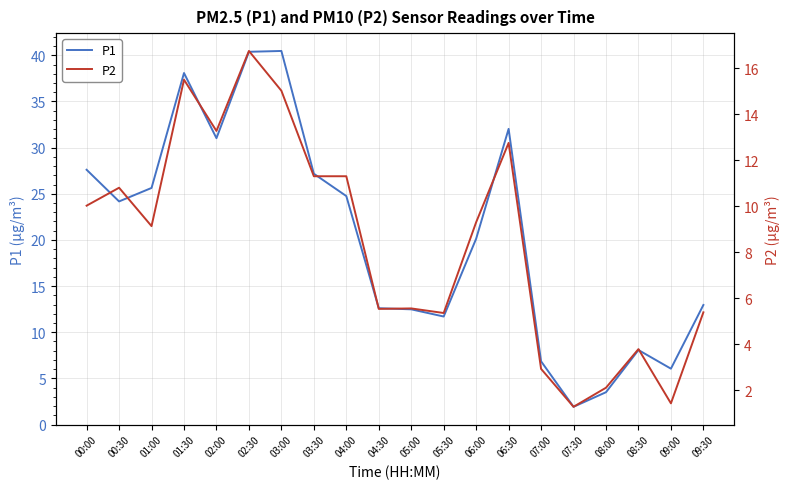

The value of P2 at 04:00 is 15.7. True or false?

False